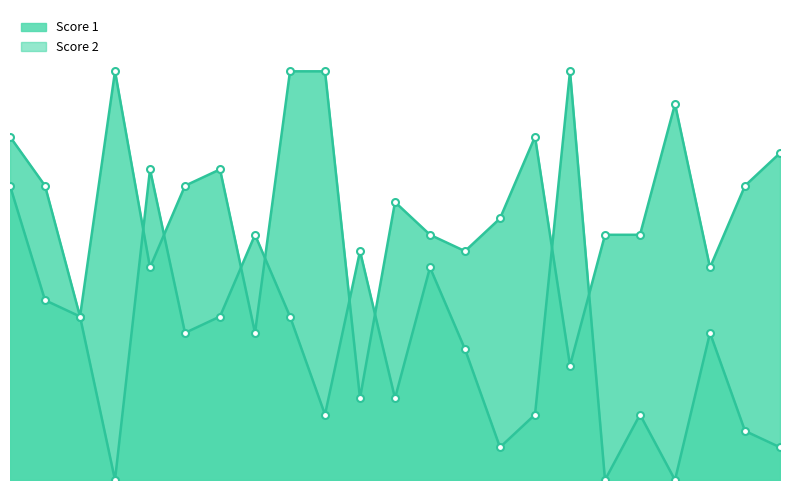

How many interior local valleys does the Score 2 series have?

7